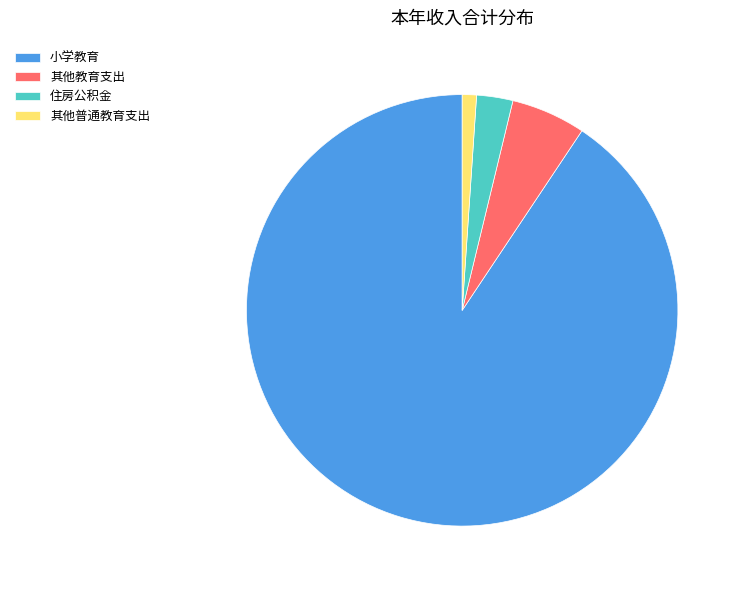

Combined, do 其他教育支出 and 小学教育 account for over 50%?

Yes